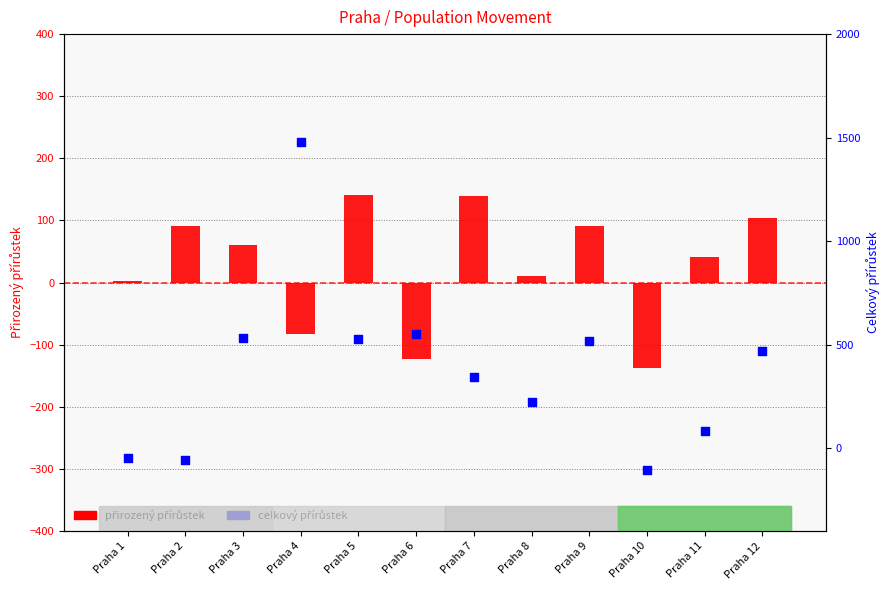

At how many categories does at least one series exceed 259?

7